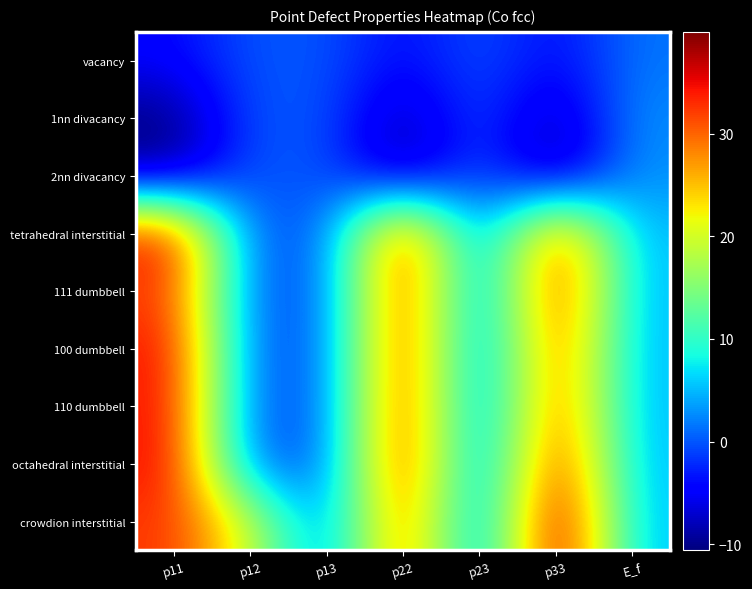

Which series has the largest total across all categories?

crowdion interstitial